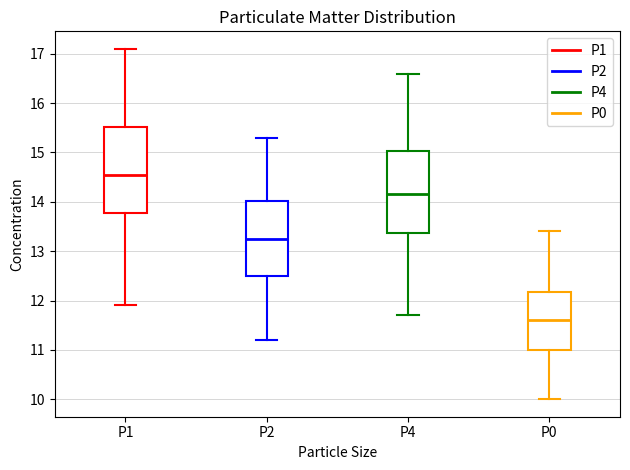

Where does the upper whisker of the box for P4 end on the y-axis? The values are not printed on the chart, so give them approximately, as read against the axis.

16.6